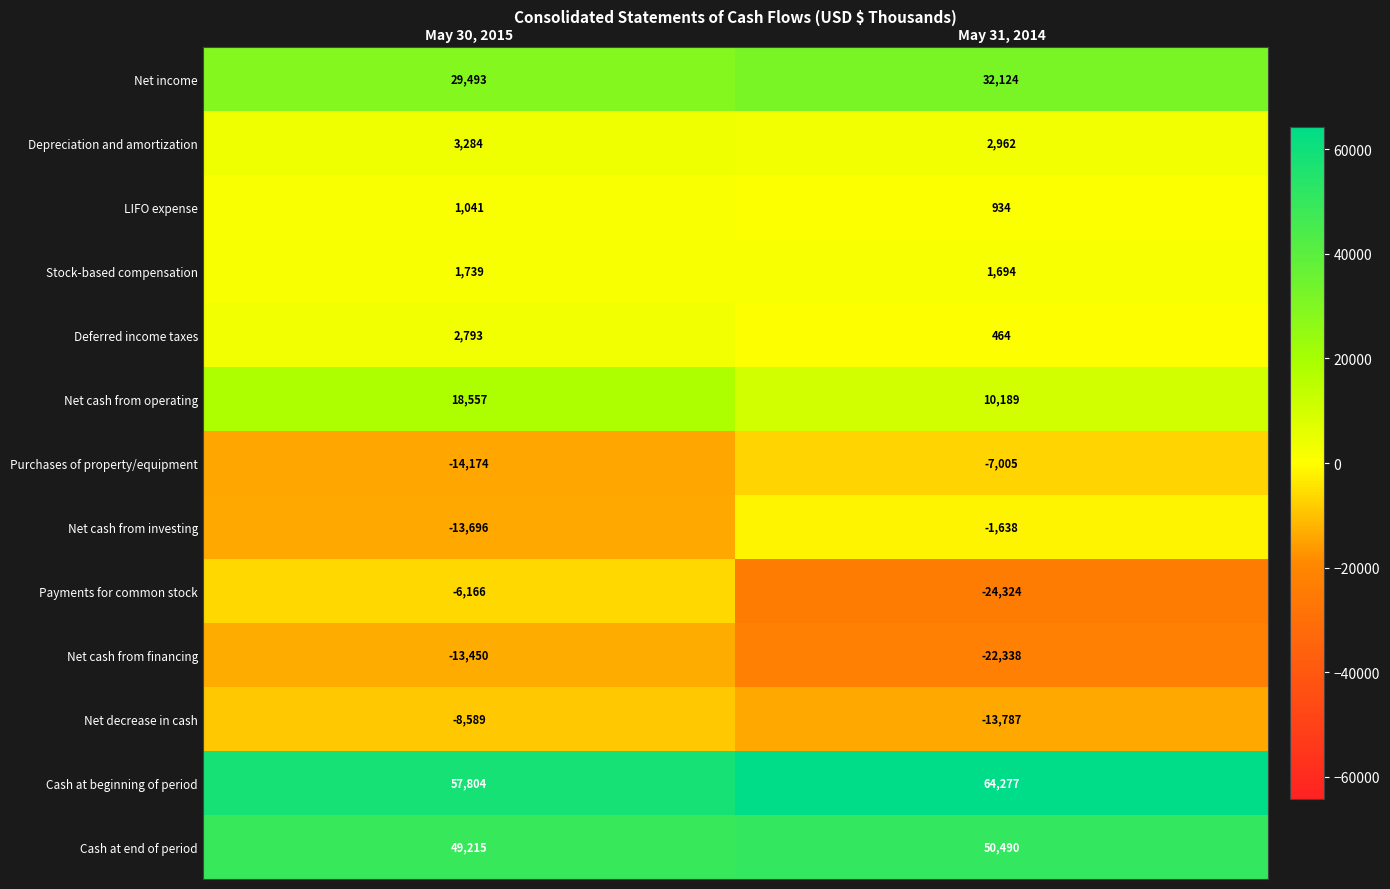

What is the sum of all Depreciation and amortization values?

6246